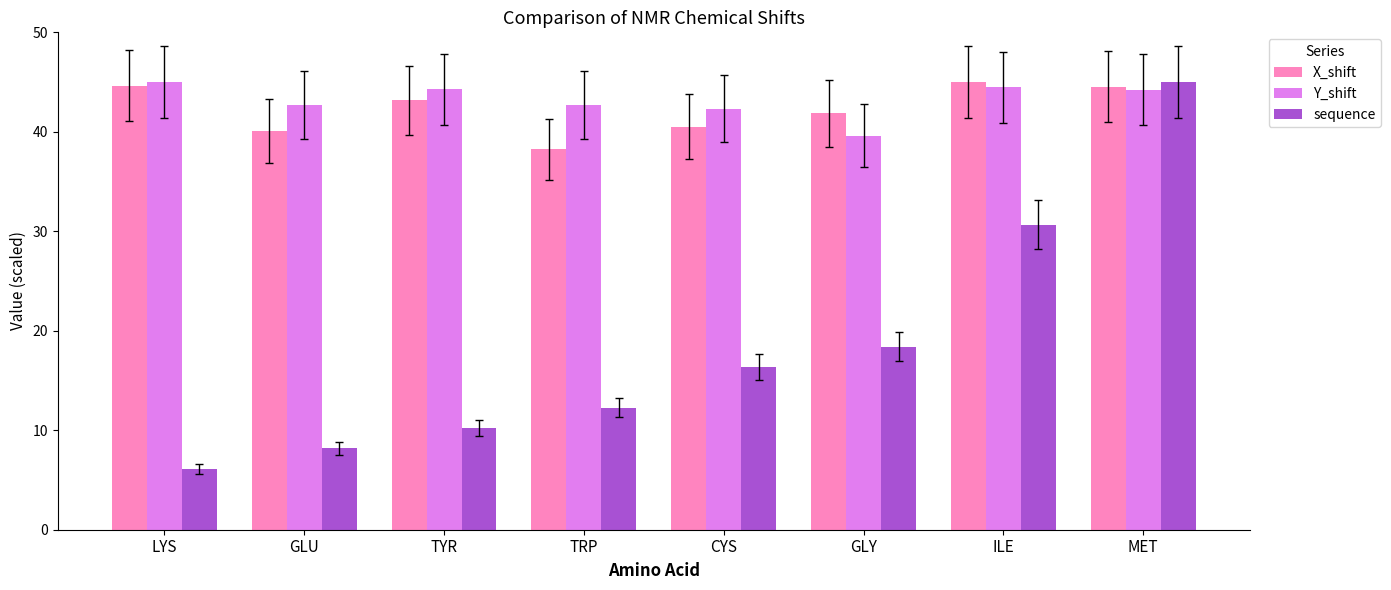

How many groups of bars are there?

8